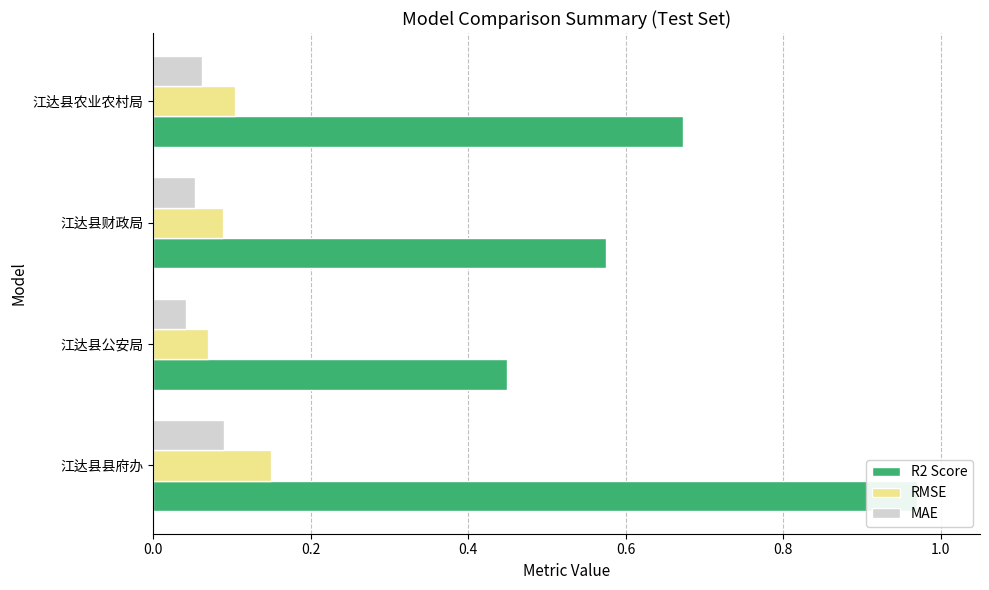

Count the number of categories in the chart.

4